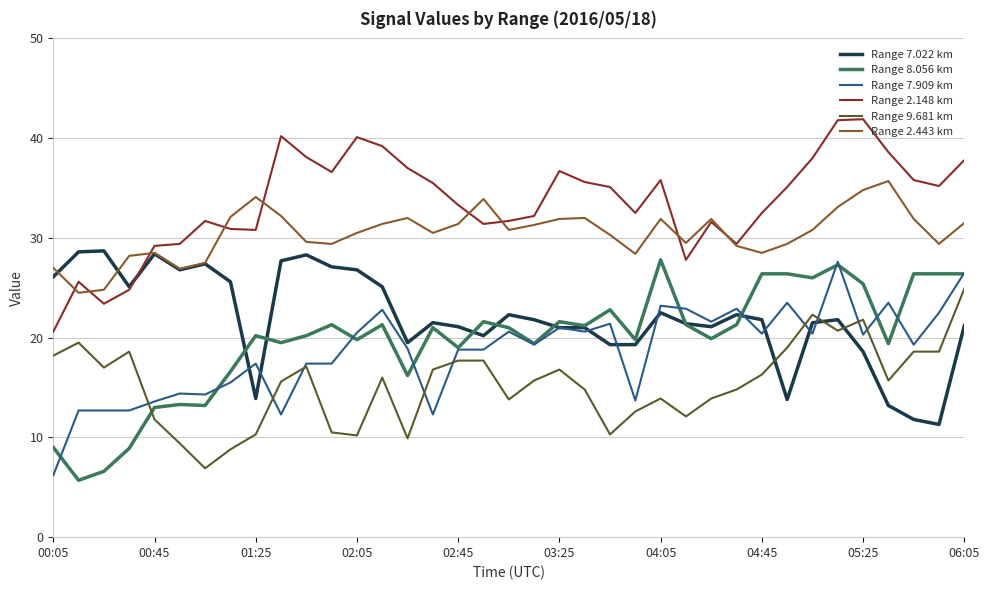

What is the maximum value for Range 7.022 km?

28.7